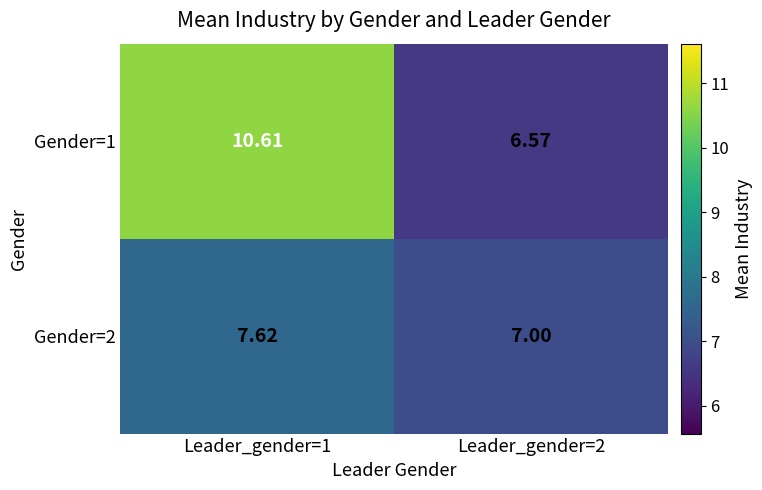

List the series in order of their peak value, highest first.

Gender=1, Gender=2